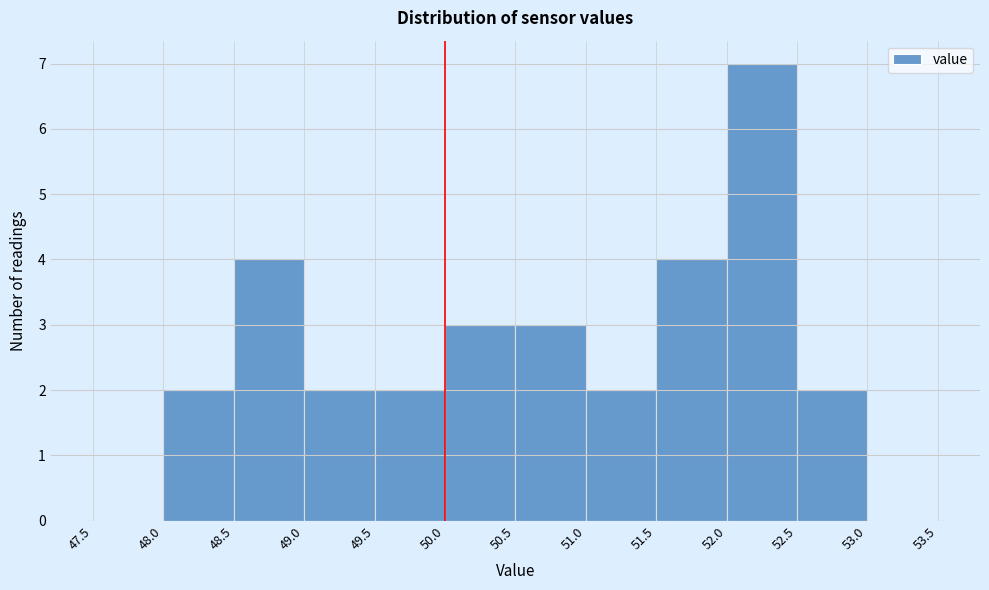

What is the height of the bar covering 51.0 to 51.5 on the x-axis? The values are not printed on the chart, so give them approximately, as read against the axis.

2